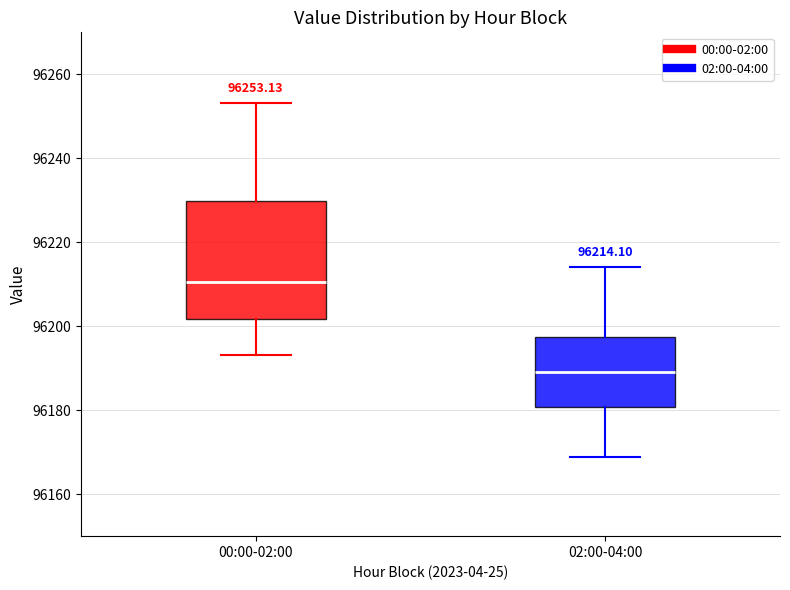

Comparing the boxes themselves (not the whiskers), which one is the tallest?

00:00-02:00